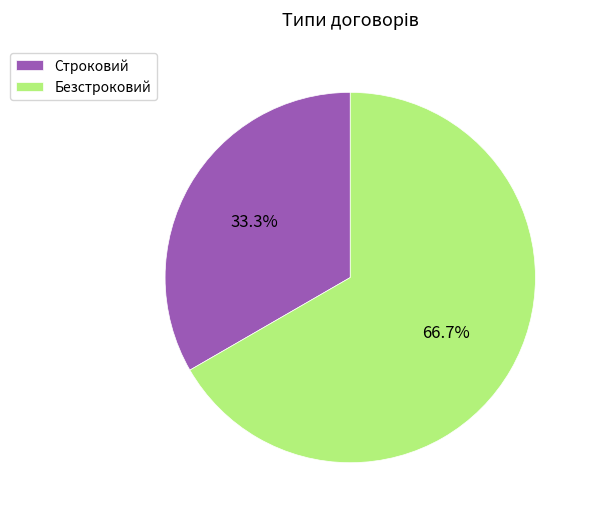

Between Строковий and Безстроковий, which is larger?

Безстроковий